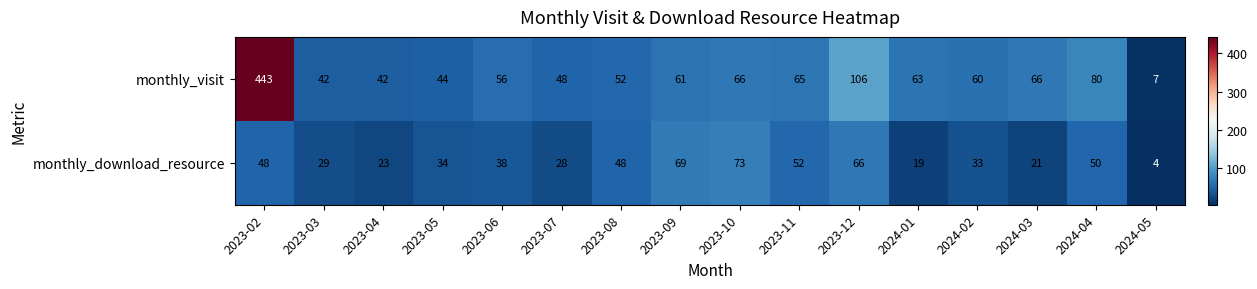

What is the total value across all series at 2024-05?

11